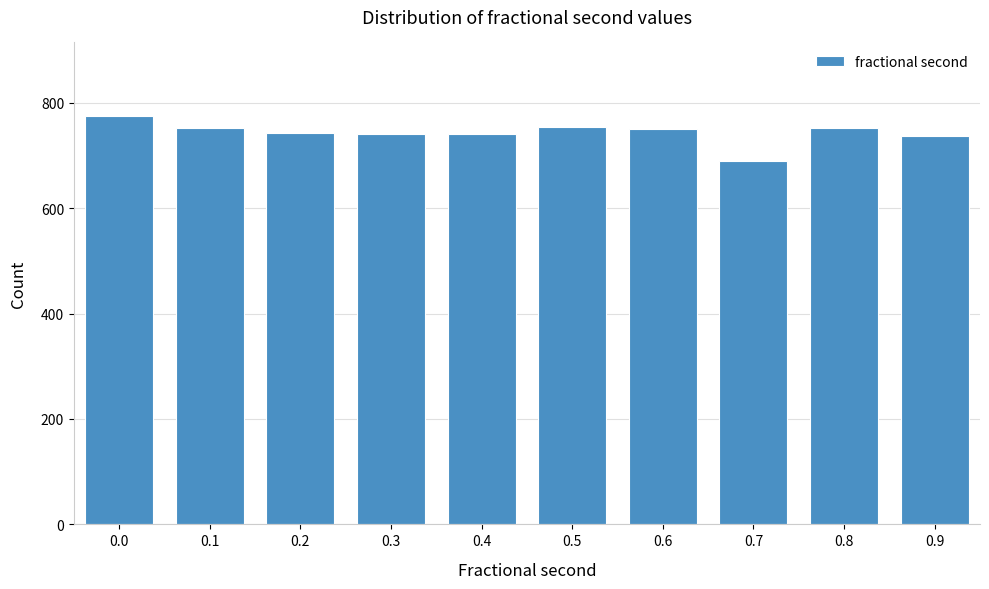

What is the approximate value at 0.1, to the nearest 10?

750